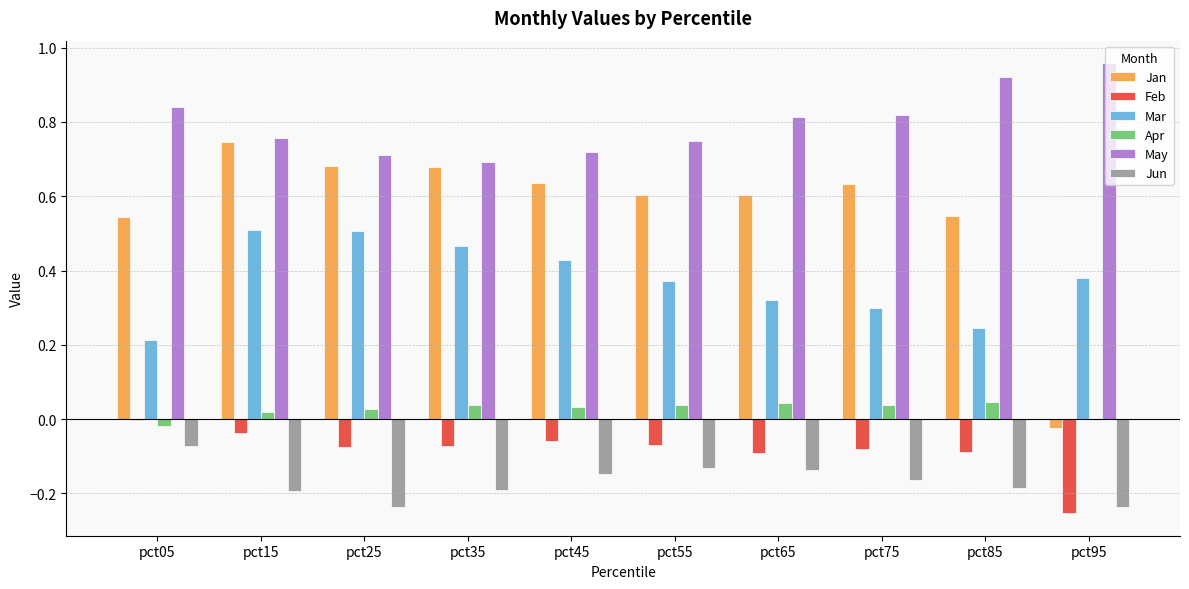

The Feb series shows -0.0 at pct05. True or false?

True